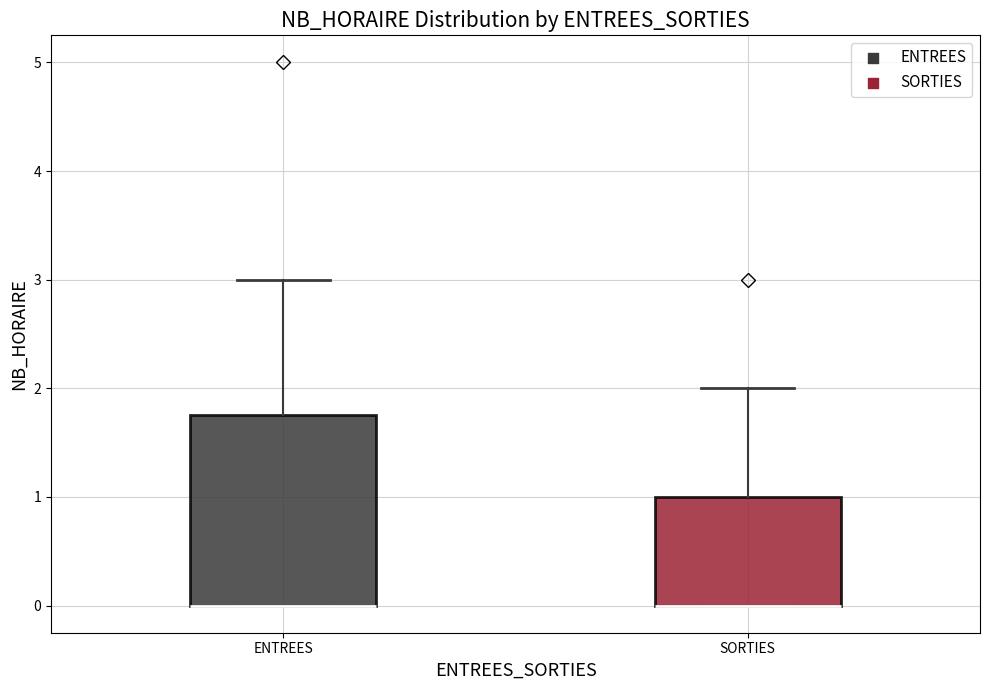

Comparing the boxes themselves (not the whiskers), which one is the tallest?

ENTREES